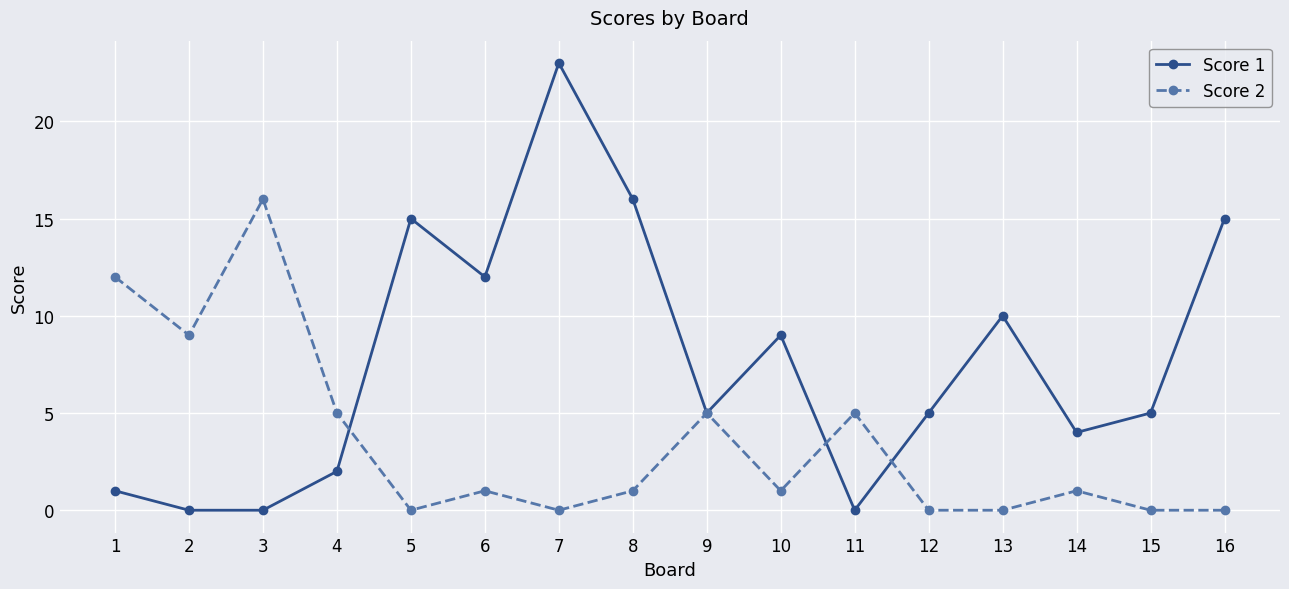

Where do Score 1 and Score 2 first cross each other?

4 and 5